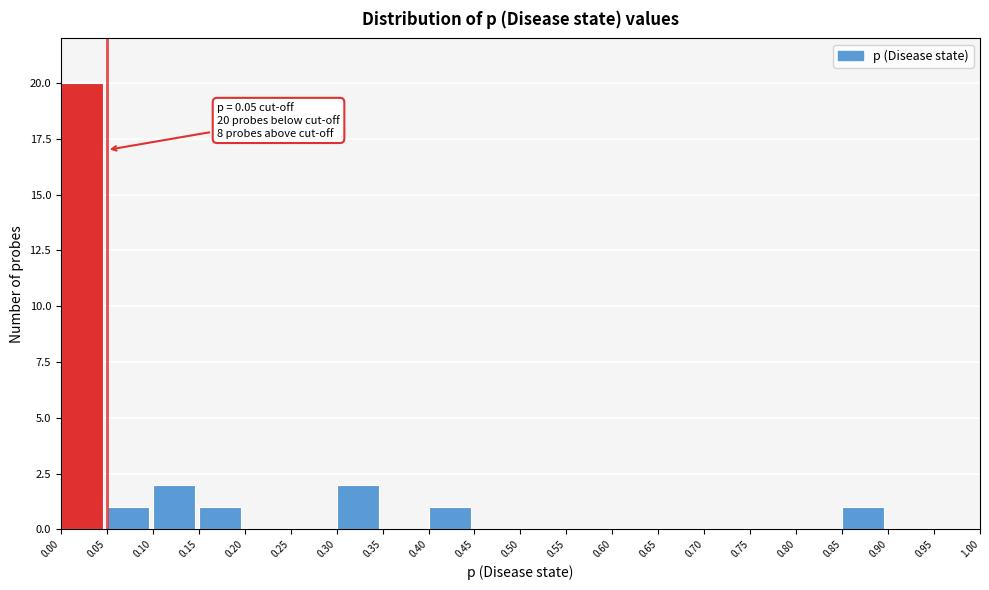

Which range on the x-axis has the tallest bar?

0.00 to 0.05